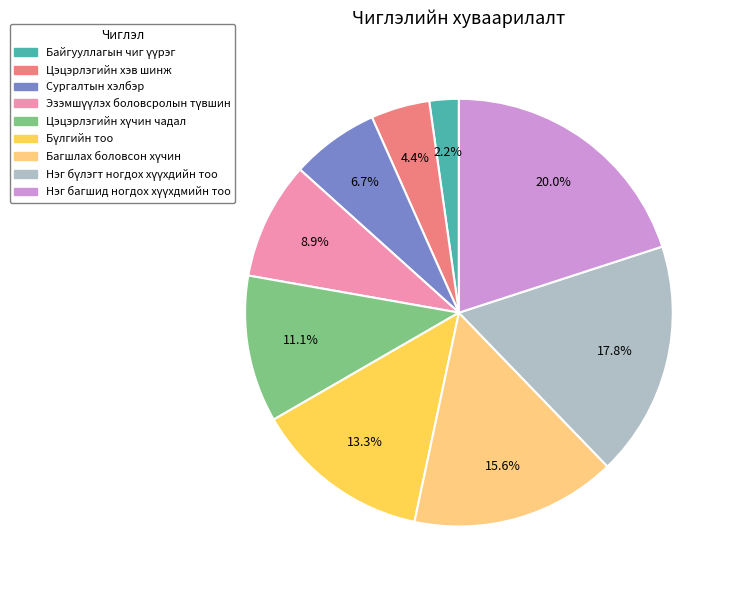

Is there any slice that represents more than half of the pie?

No